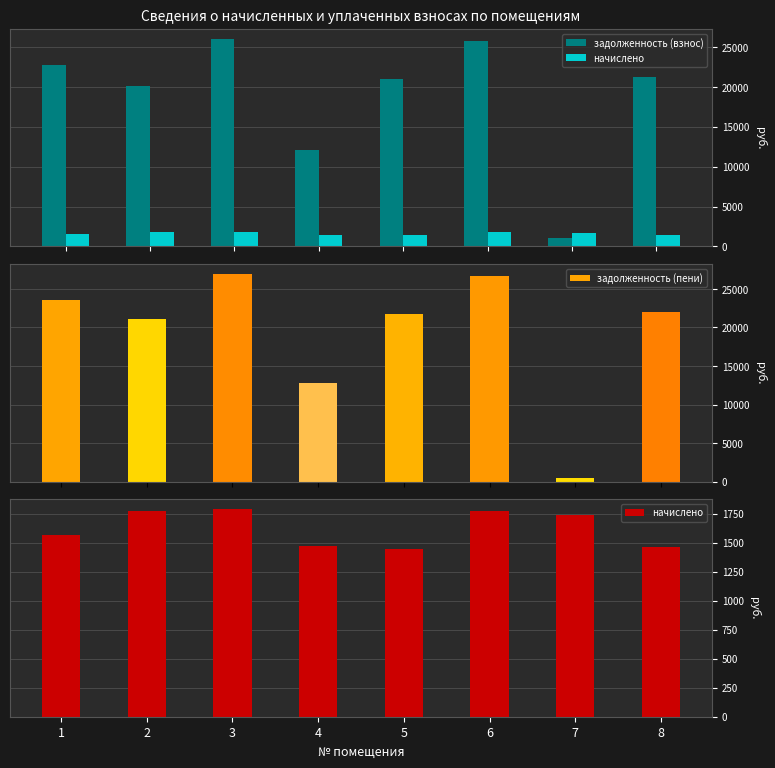

How many values in the задолженность (пени) series are below 21981?

4